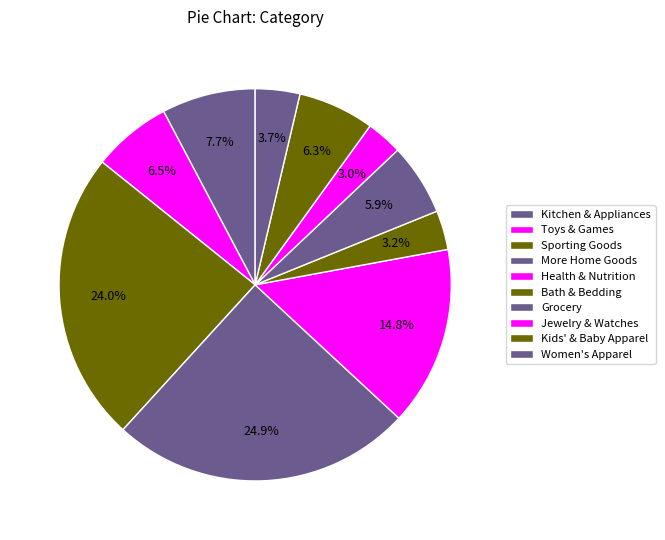

How many slices are in this pie chart?

10